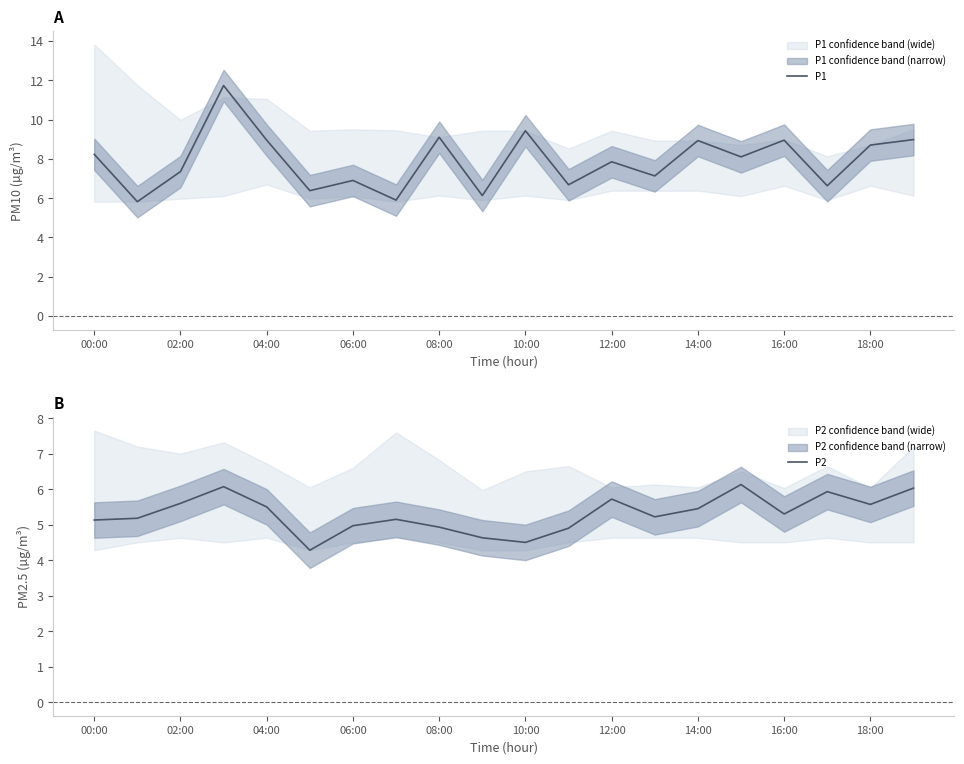

Is it true that P1 equals 5.9 at 16:00?

False